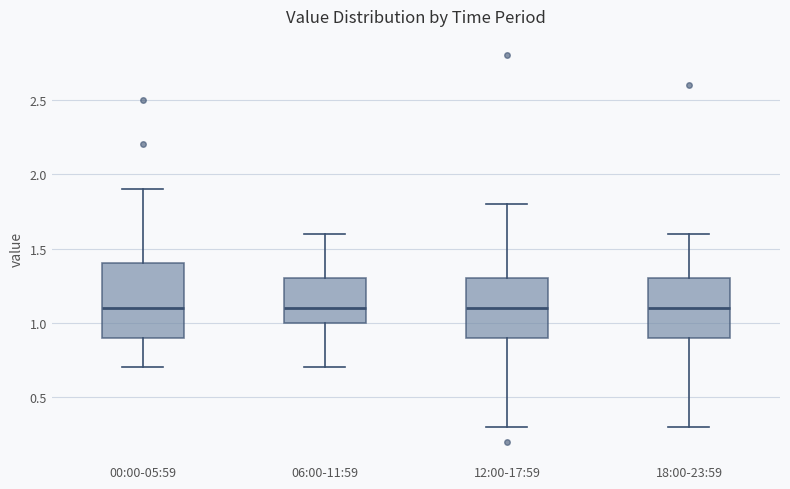

Where is the upper edge of the box for 18:00-23:59 on the y-axis? The values are not printed on the chart, so give them approximately, as read against the axis.

1.3